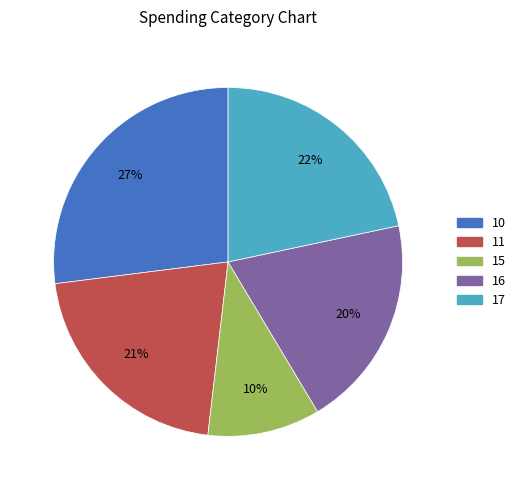

Count the number of slices in the pie.

5